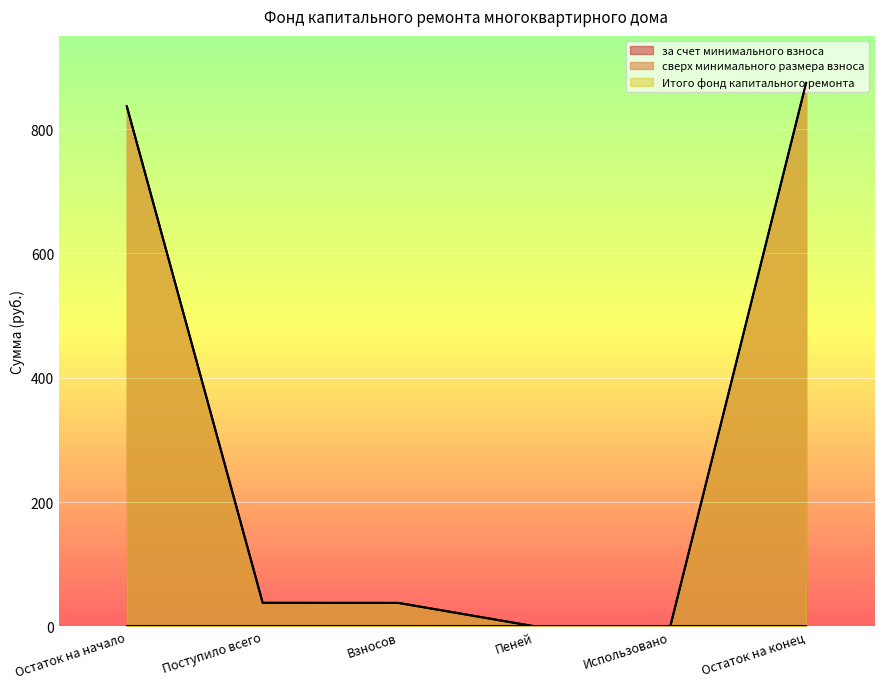

What is the value of the Итого фонд капитального ремонта point at the 4th from the left?

0.2